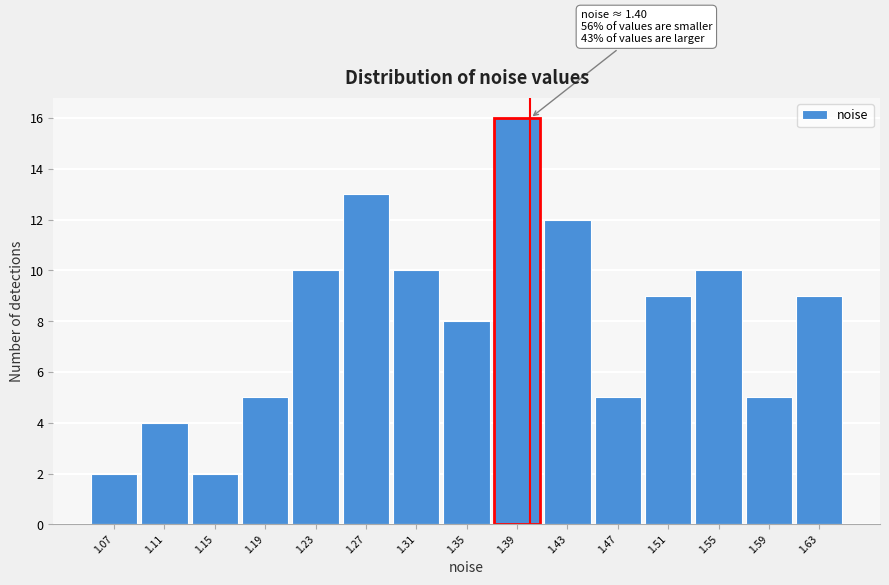

Which range on the x-axis has the tallest bar?

1.37 to 1.41